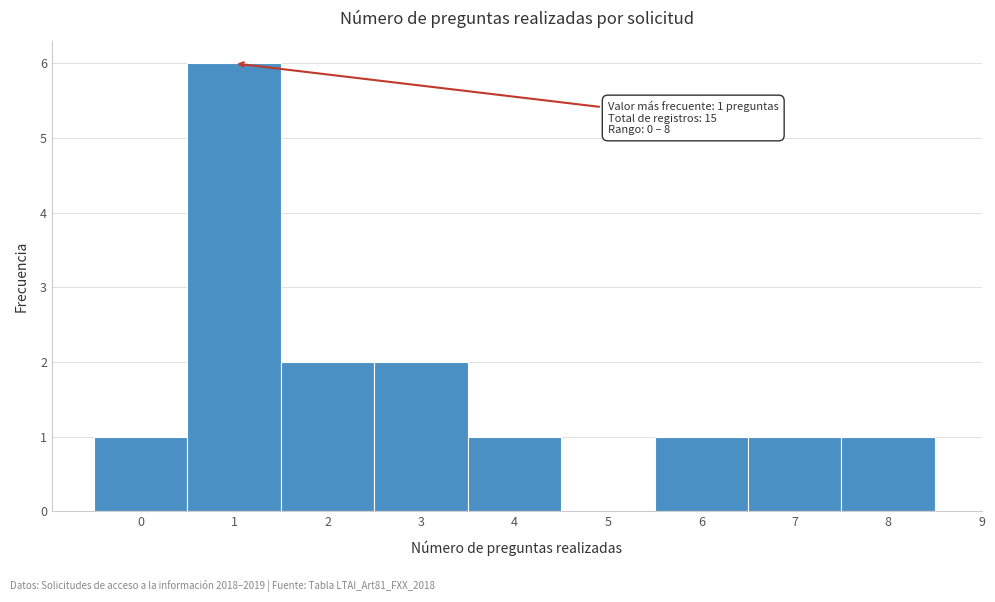

Over which range of the x-axis is the bar tallest?

0.5 to 1.5